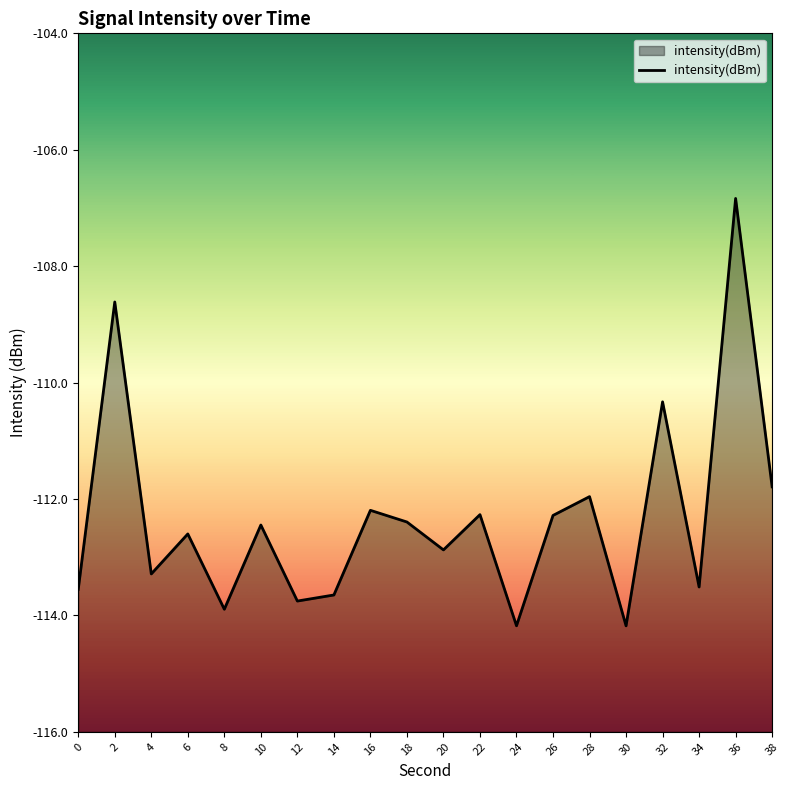

Where does the data first go above -112?

2